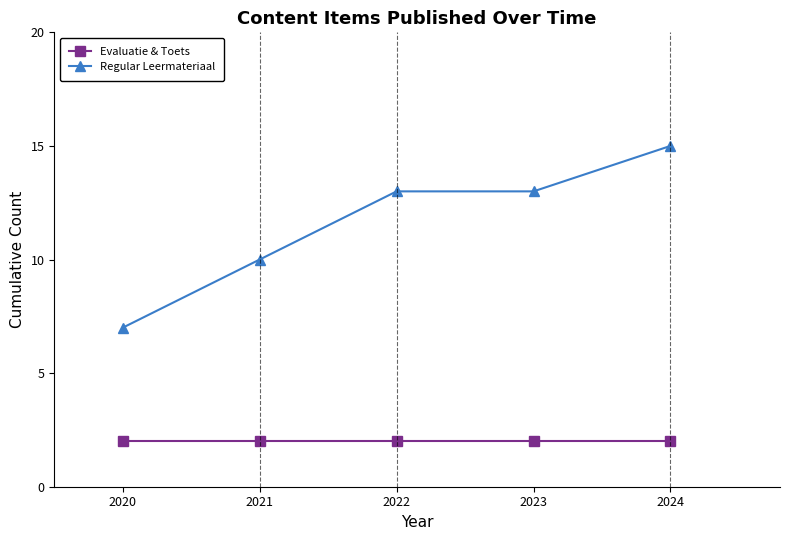

What value does the Evaluatie & Toets series have at 2023?

2